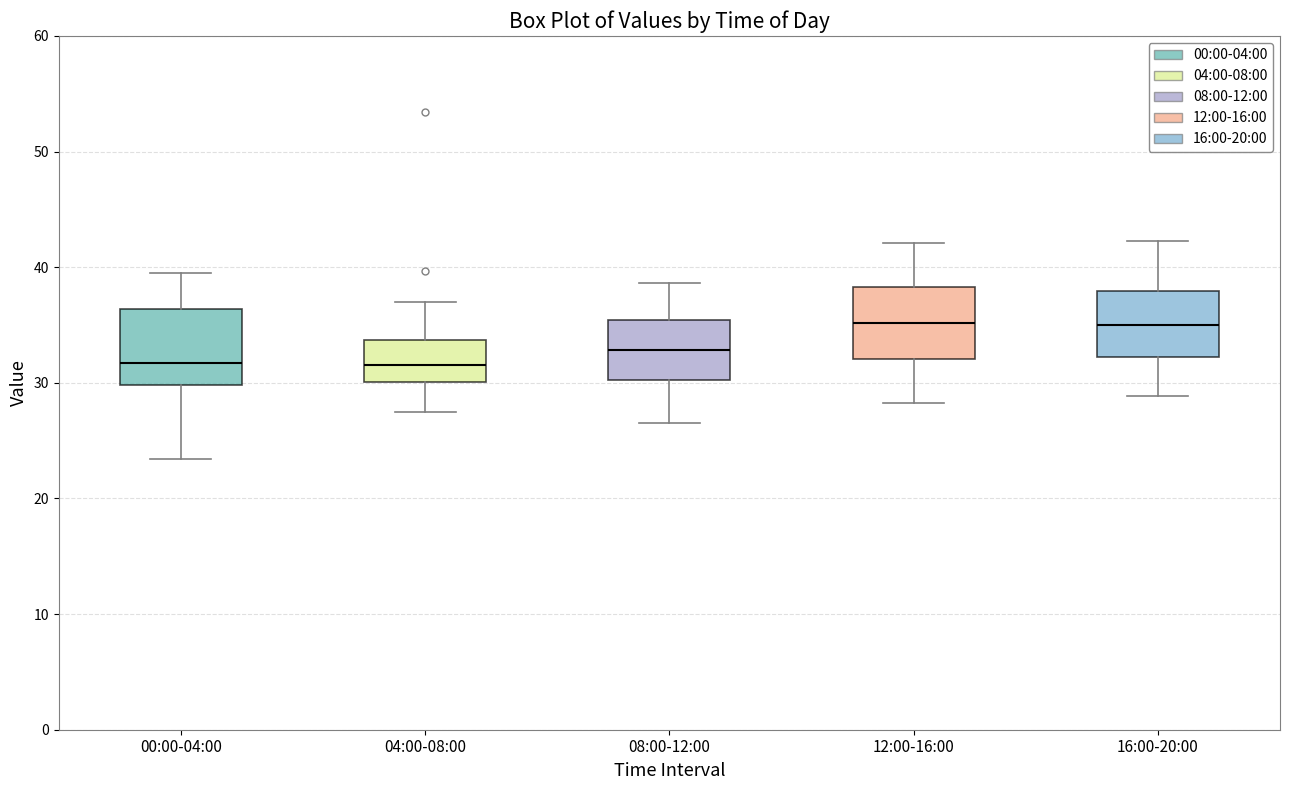

Reading left to right, read every box against the y-axis: the position of its median line, the range the box covers, and the ends of its whiskers. The values are not printed on the chart, so give them approximately, as read against the axis.

00:00-04:00: median 32, box 30 to 36, whiskers 23 to 40
04:00-08:00: median 32, box 30 to 34, whiskers 28 to 37
08:00-12:00: median 33, box 30 to 35, whiskers 27 to 39
12:00-16:00: median 35, box 32 to 38, whiskers 28 to 42
16:00-20:00: median 35, box 32 to 38, whiskers 29 to 42